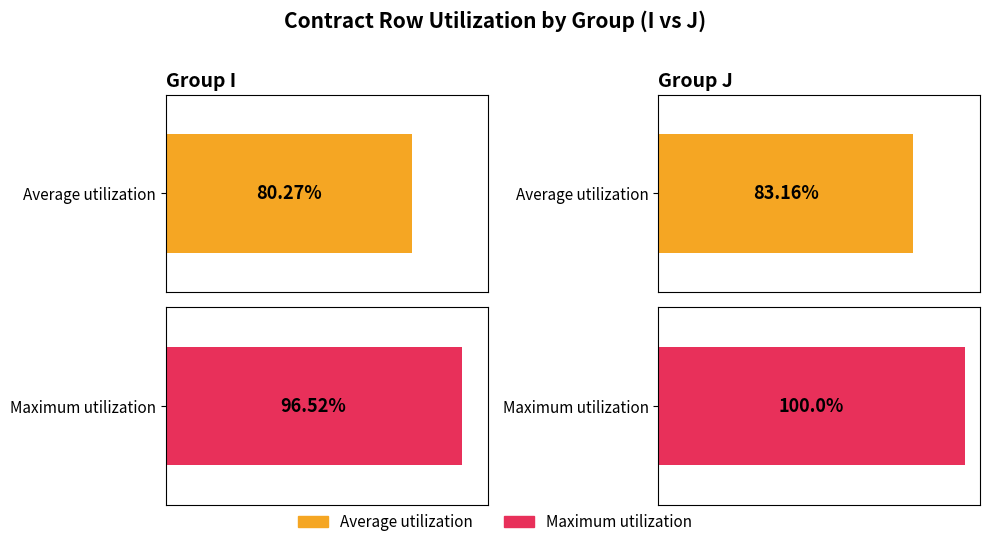

At which label does Maximum utilization reach its peak?

J